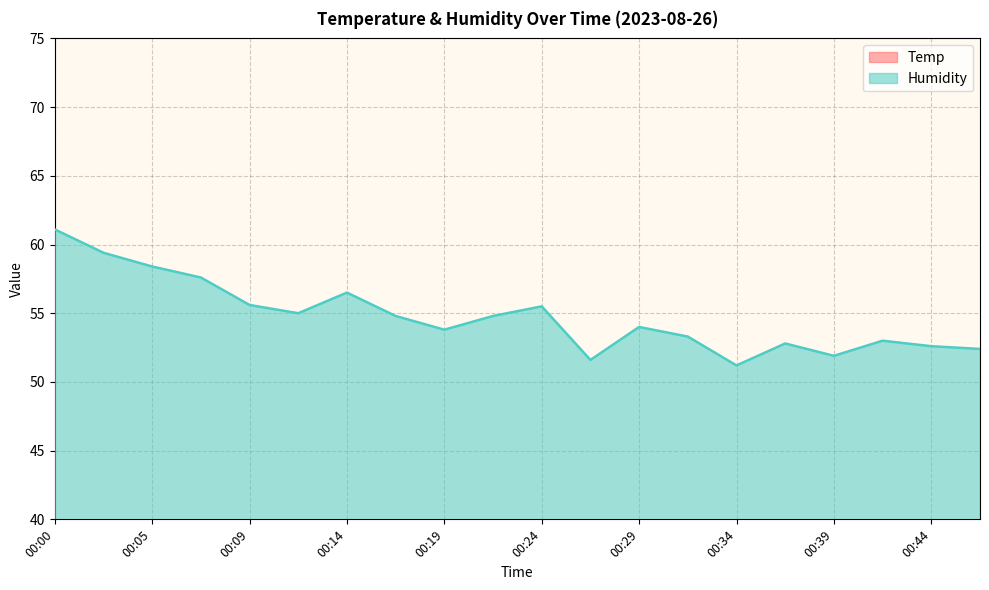

At which category does Humidity reach its first local valley?

00:12